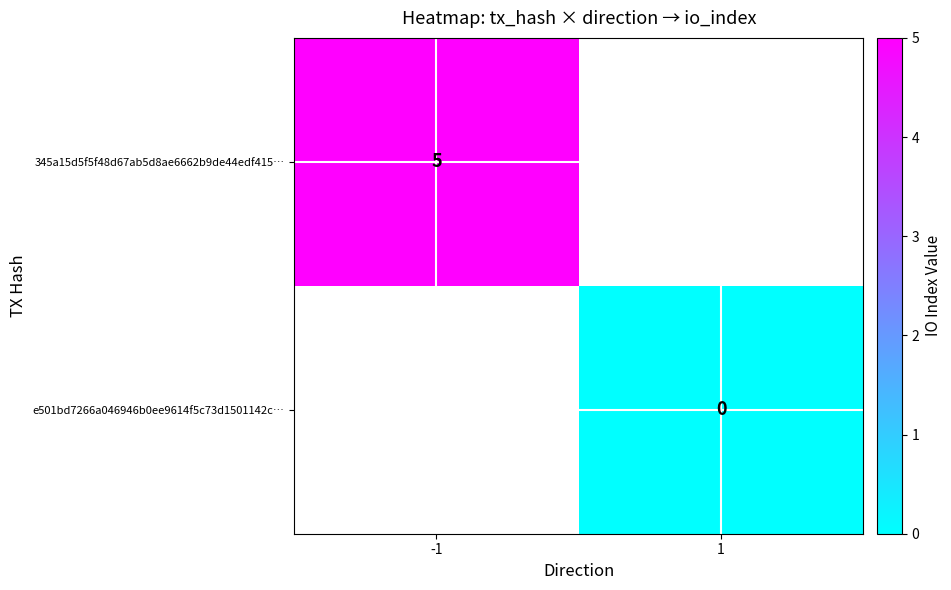

Is it true that 345a15d5f5f48d67ab5d8ae6662b9de44edf415… equals 5 at -1?

True